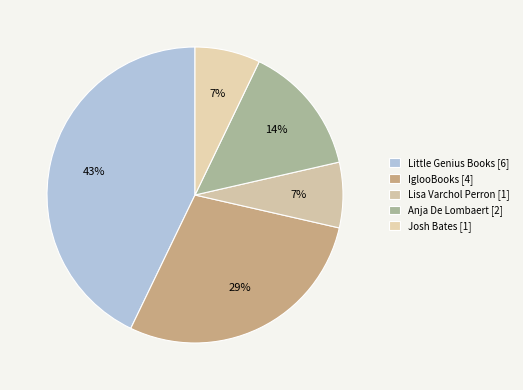

To the nearest percent, what is the average slice percentage?

20%